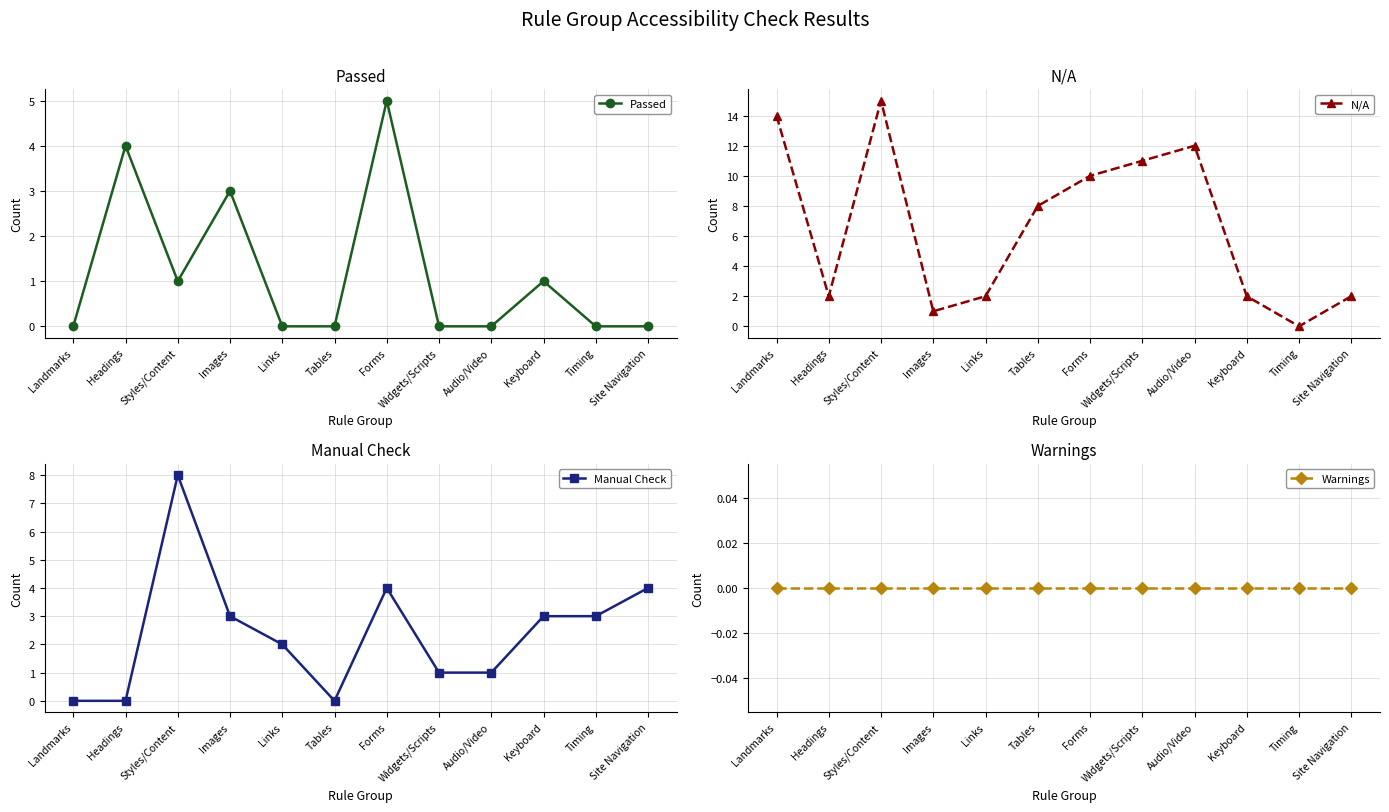

Reading left to right, transcribe all the data shown in this chart.

Passed: 0	4	1	3	0	0	5	0	0	1	0	0
N/A: 14	2	15	1	2	8	10	11	12	2	0	2
Manual Check: 0	0	8	3	2	0	4	1	1	3	3	4
Warnings: 0	0	0	0	0	0	0	0	0	0	0	0